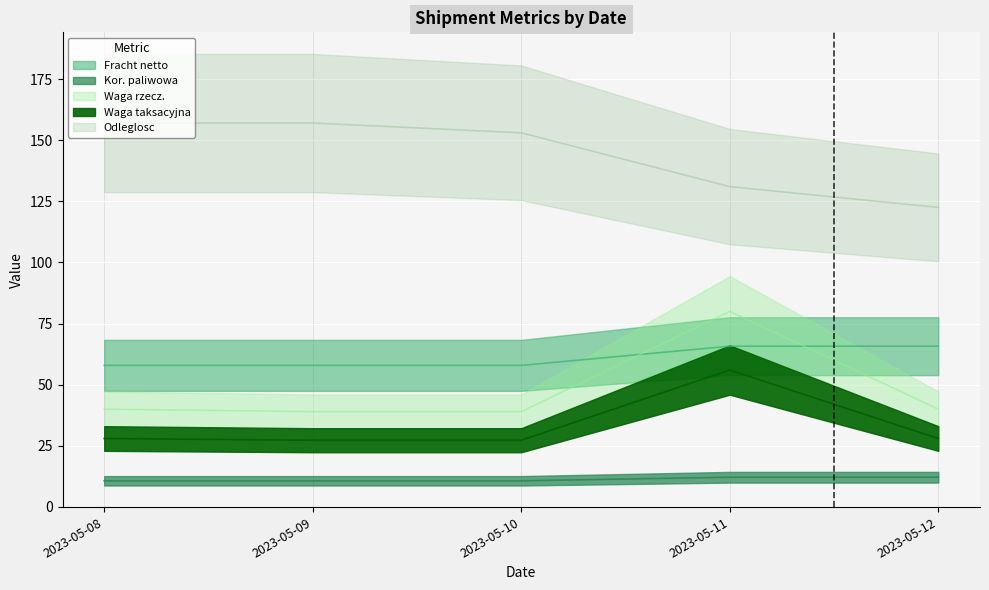

The Odleglosc series shows 122.5 at 2023-05-12. True or false?

True